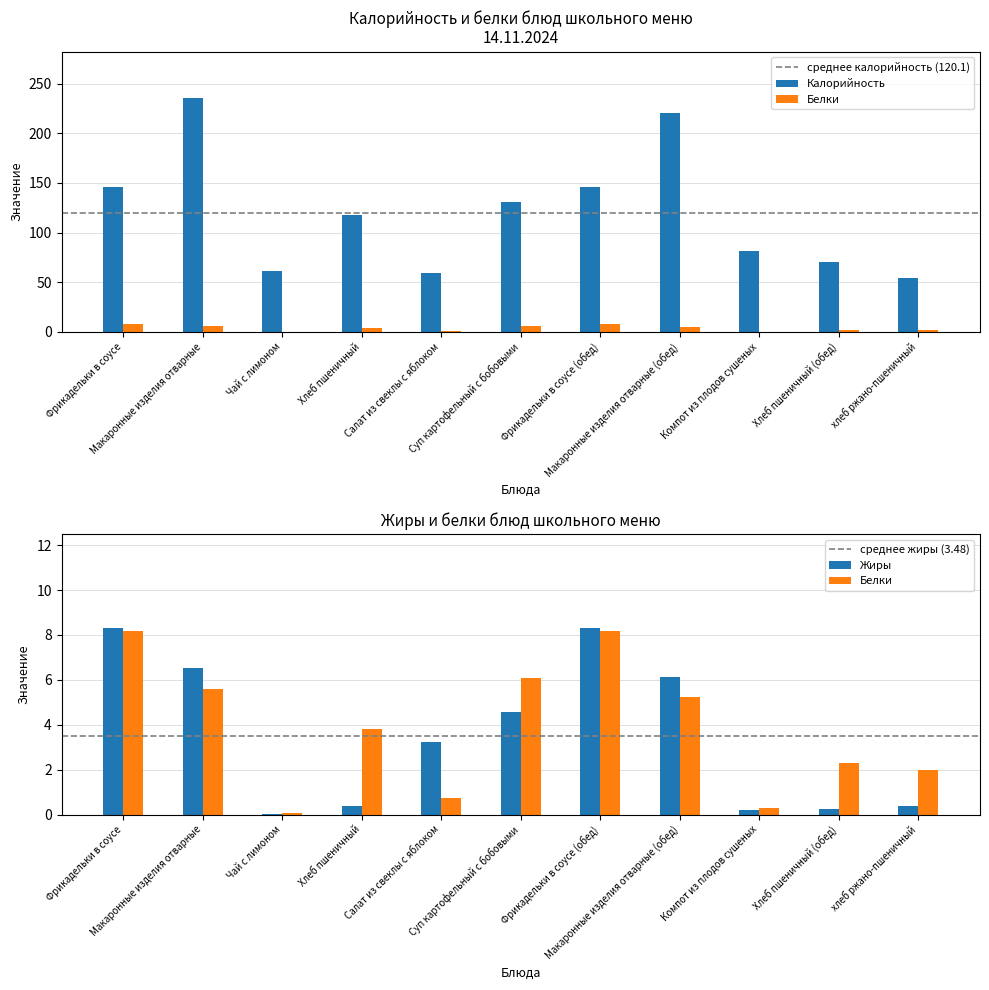

Rank the series at Компот из плодов сушеных from highest to lowest value.

Калорийность, Белки, Жиры